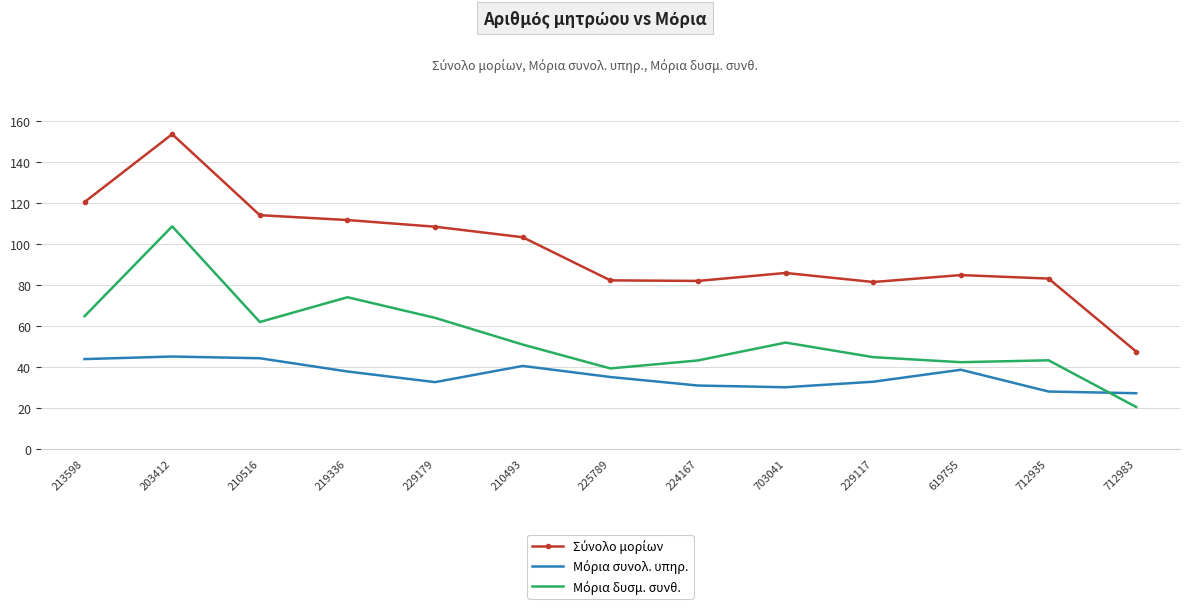

Which label corresponds to the largest value in the chart?

203412